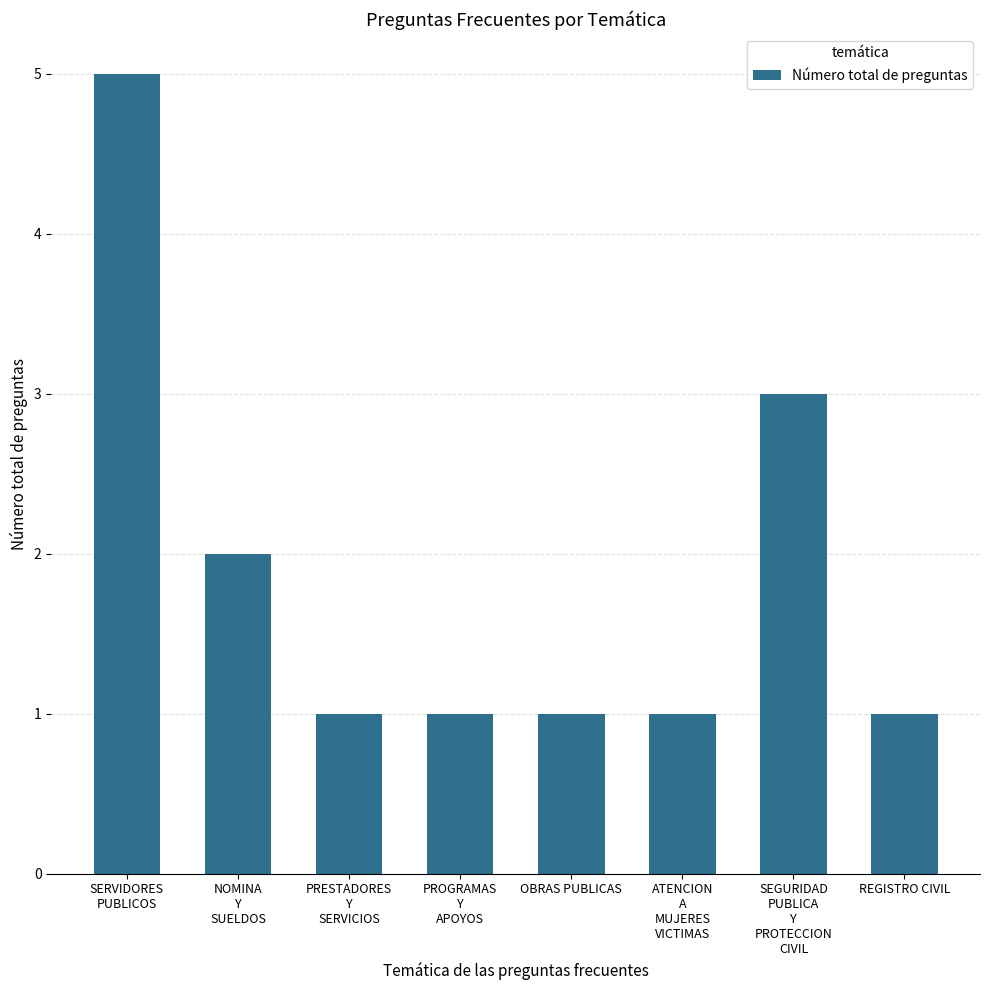

Reading left to right, list all the values displayed in this chart.

5	2	1	1	1	1	3	1